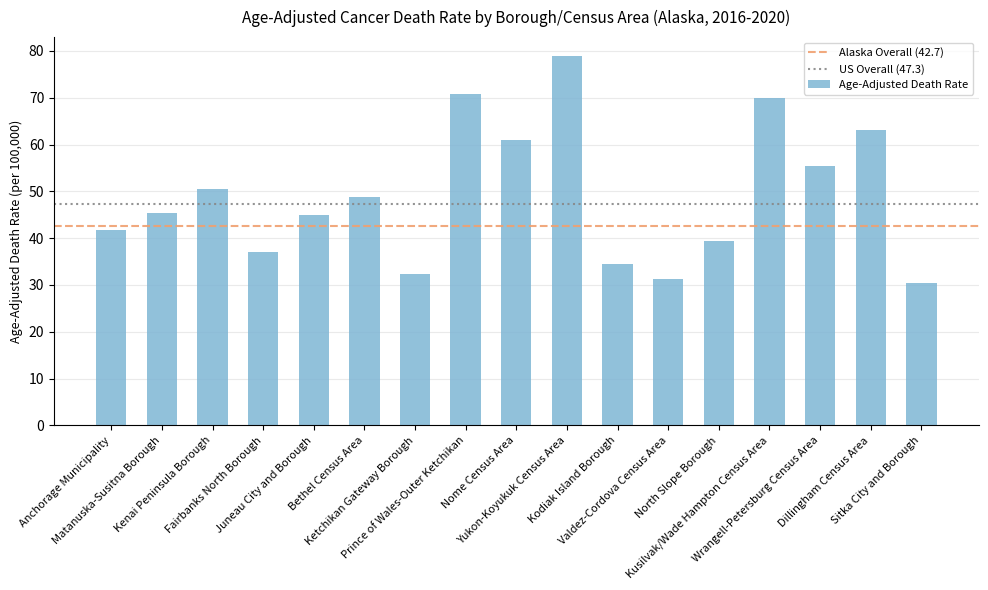

What position from the left is Bethel Census Area?

6